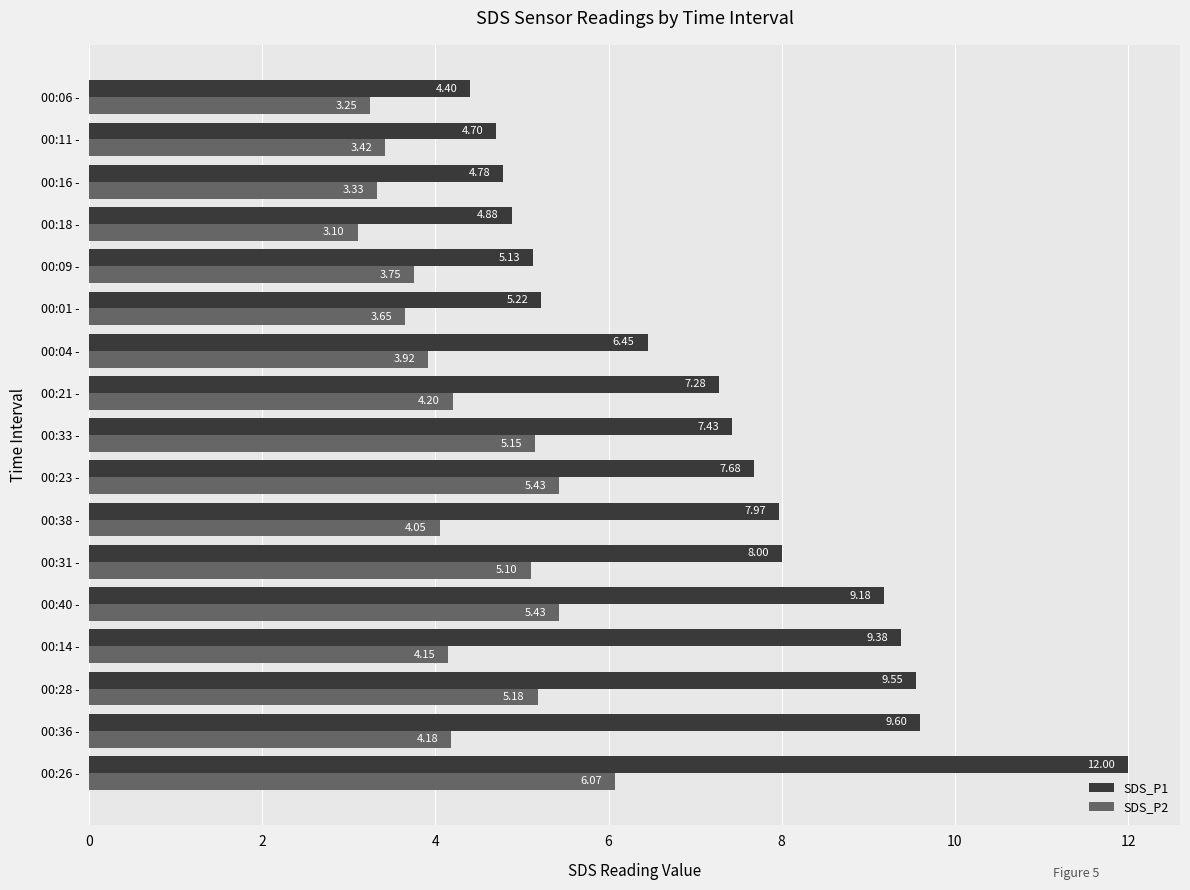

Rank the series by their average value, from highest to lowest.

SDS_P1, SDS_P2